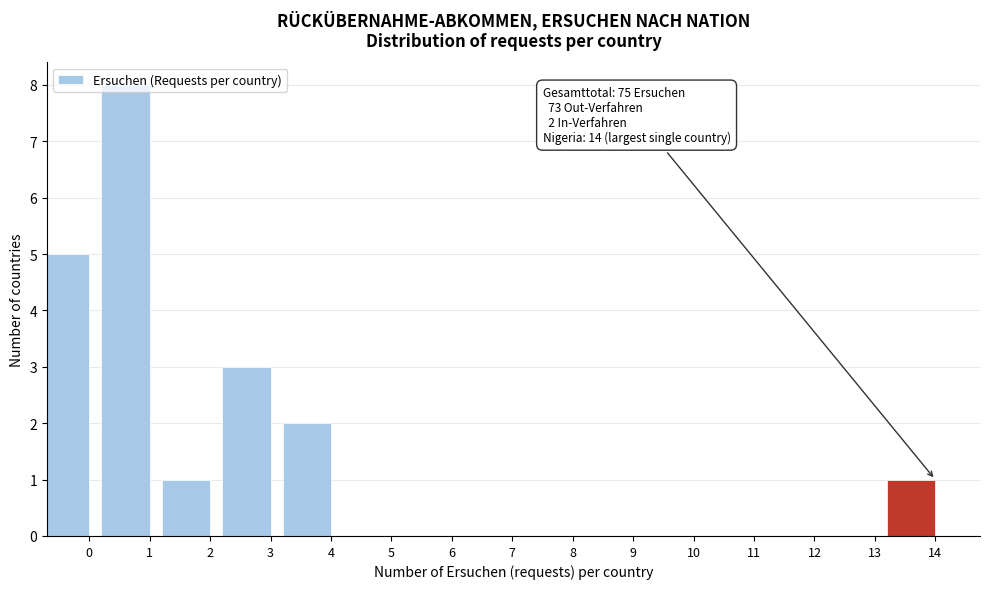

True or false: the data shows 3 at 7.

False